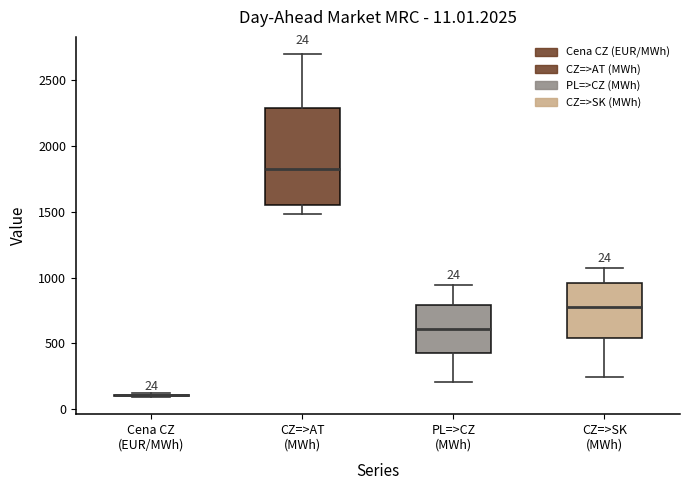

Which box is the tallest, from its lower edge to its upper edge?

CZ=>AT (MWh)